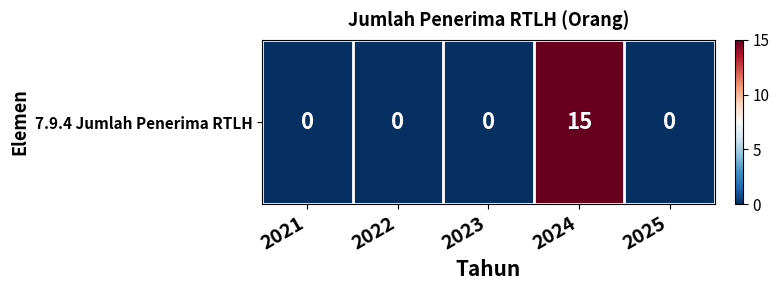

List the labels in order of value, largest first.

2024, 2021, 2022, 2023, 2025